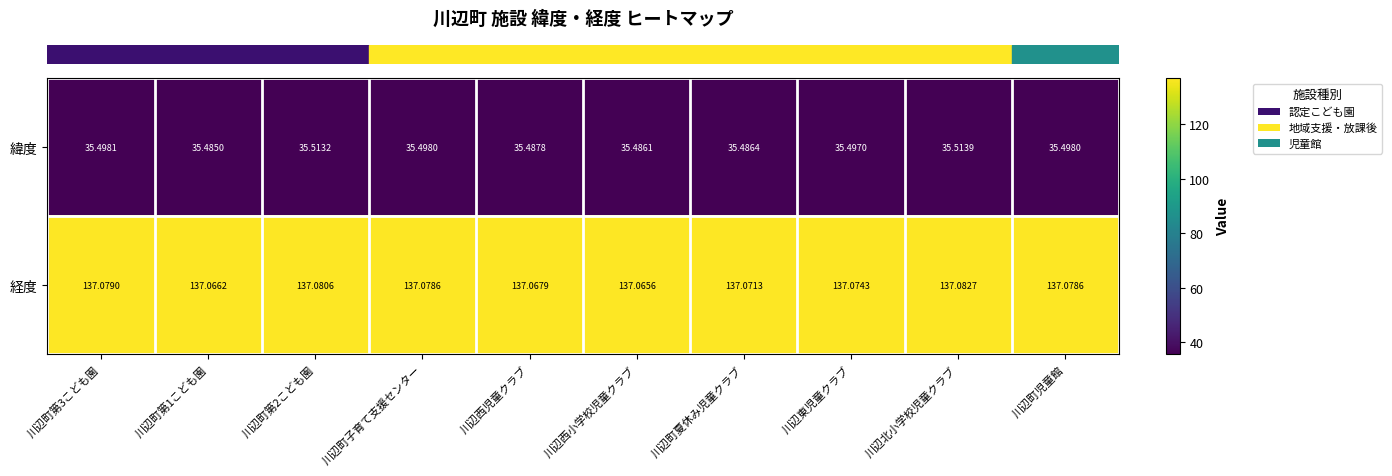

Rank the series by their maximum value, from lowest to highest.

緯度, 経度